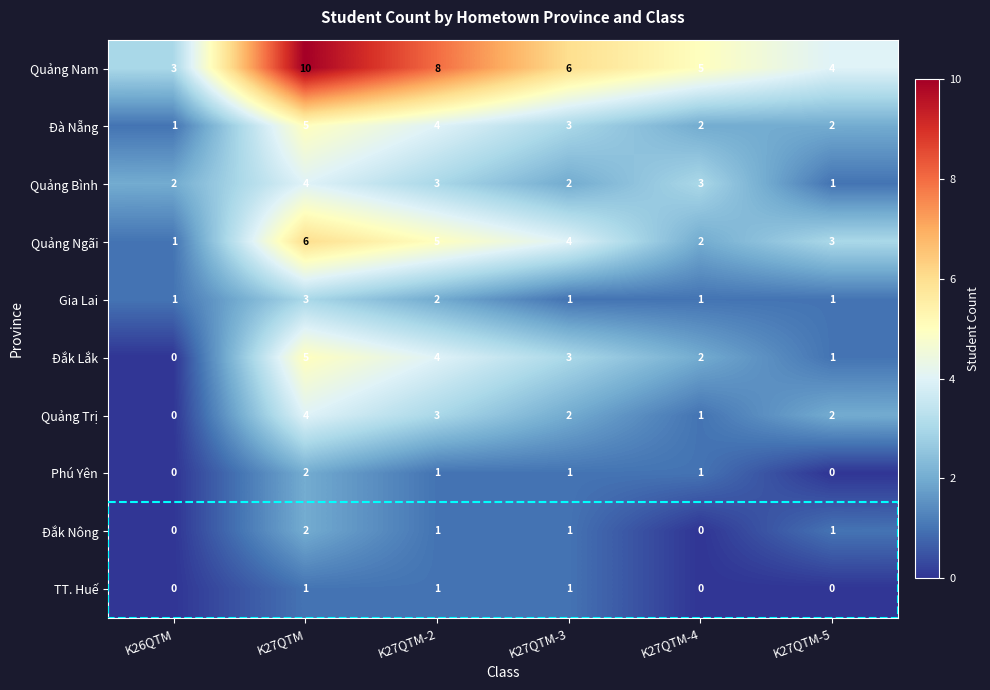

At which category is the sum across all series the highest?

K27QTM